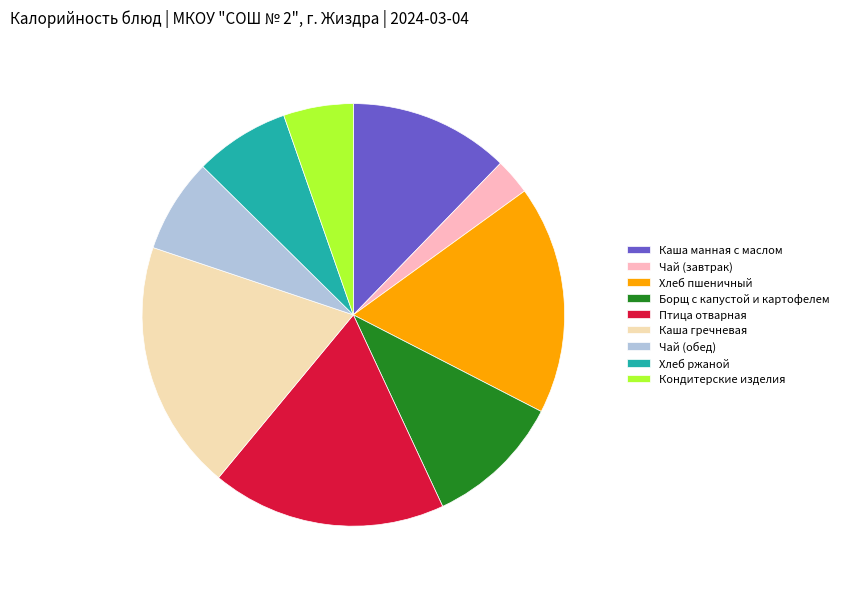

What is the smallest slice in the pie chart?

Чай (завтрак)